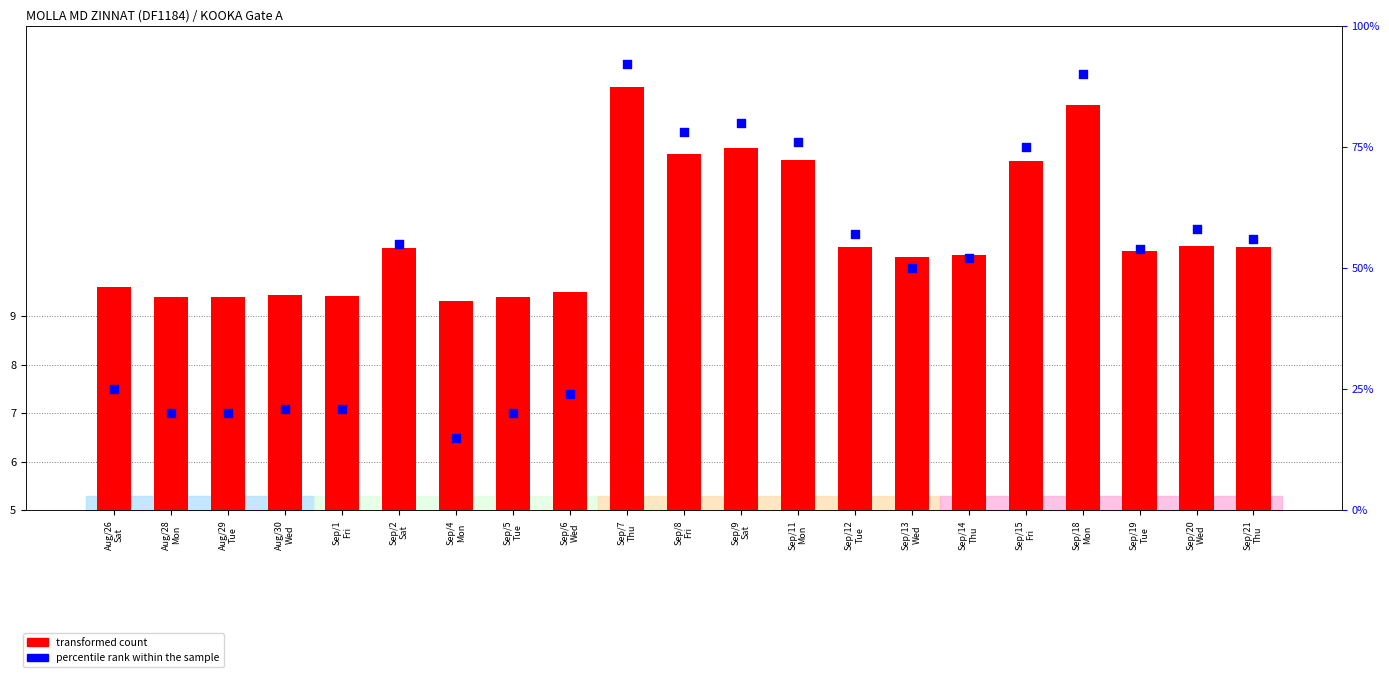

Which series contains the lowest Y value?

transformed count